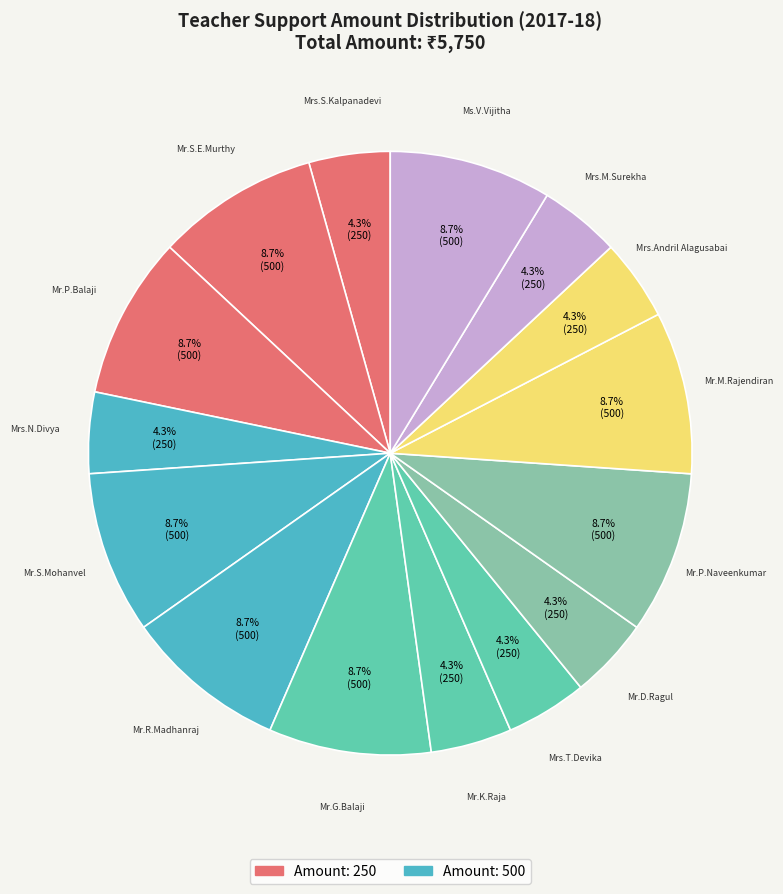

Count the number of slices in the pie.

15